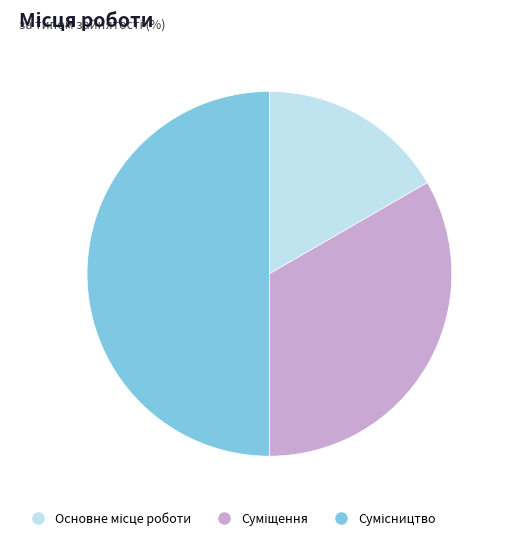

To the nearest percent, what is the average slice percentage?

33%